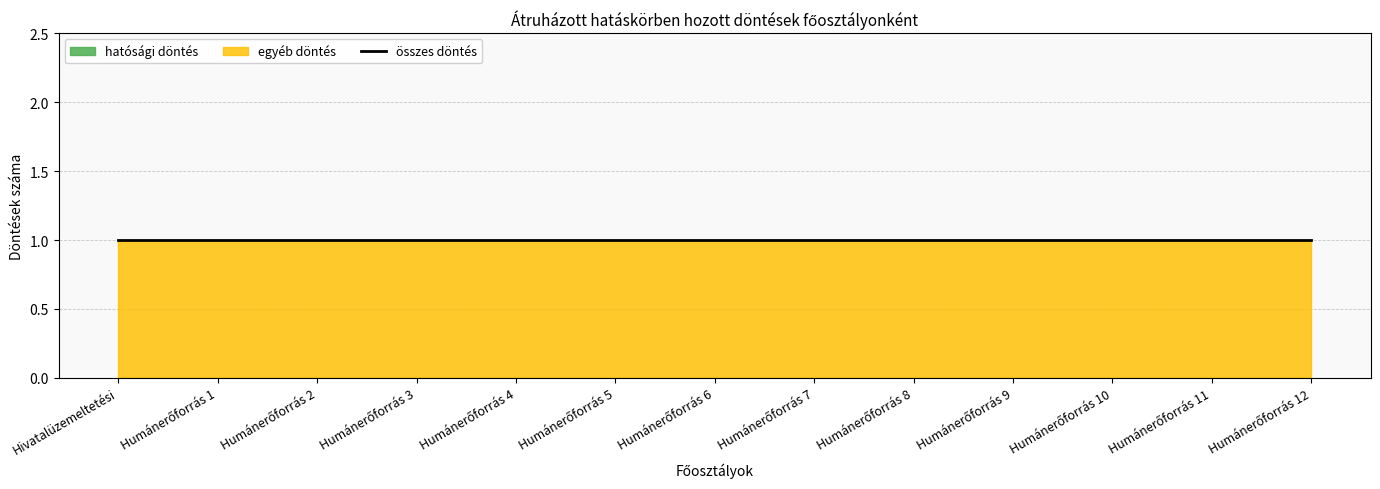

Is the value of hatósági döntés at Humánerőforrás 12 greater than the value of egyéb döntés at Humánerőforrás 9?

No